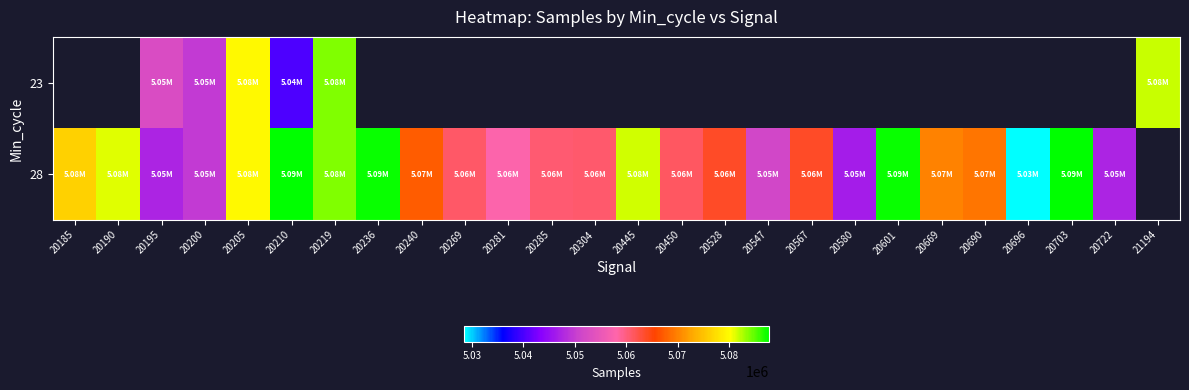

What is the difference between the second highest and second lowest values in the 28 series?

41425.0